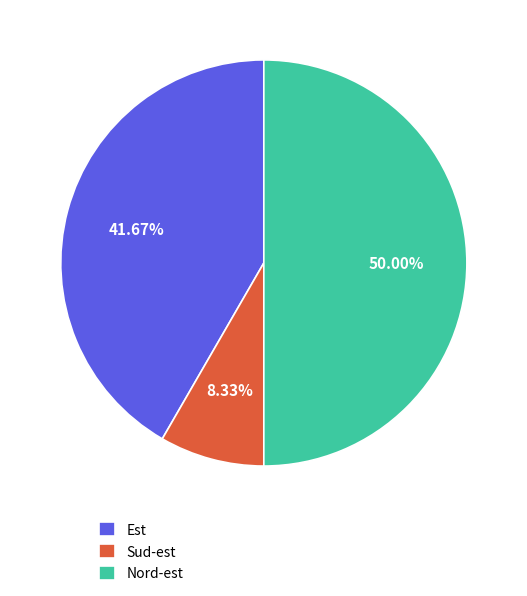

Which category accounts for the majority?

Nord-est